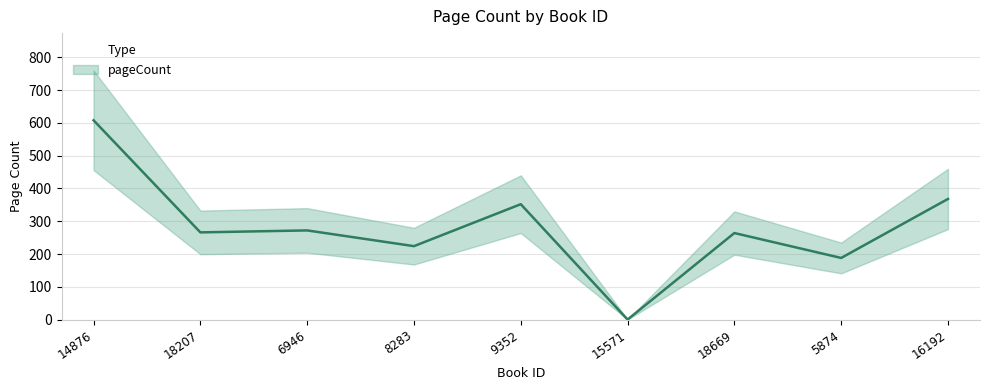

How many lines are shown in the chart?

1